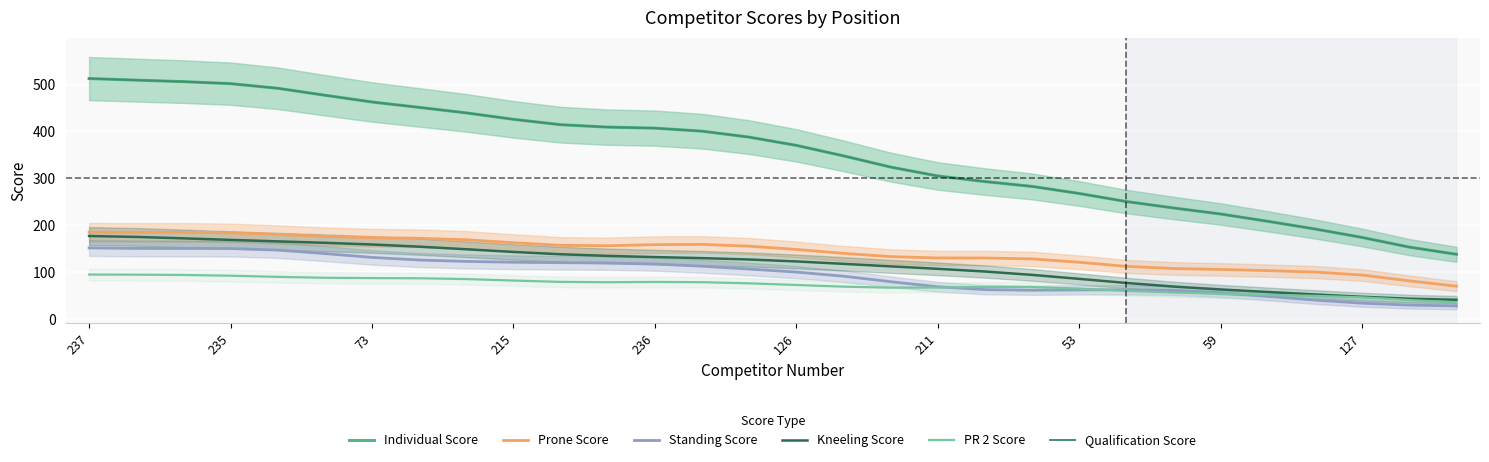

What position from the right is 20?

10